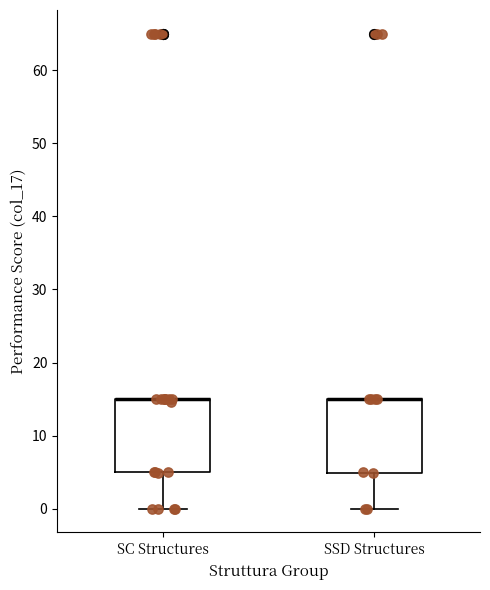

Reading left to right, read every box against the y-axis: the position of its median line, the range the box covers, and the ends of its whiskers. The values are not printed on the chart, so give them approximately, as read against the axis.

SC Structures: median 15 (drawn on the box's upper edge), box 5 to 15, whiskers 0 to 15
SSD Structures: median 15 (drawn on the box's upper edge), box 5 to 15, whiskers 0 to 15